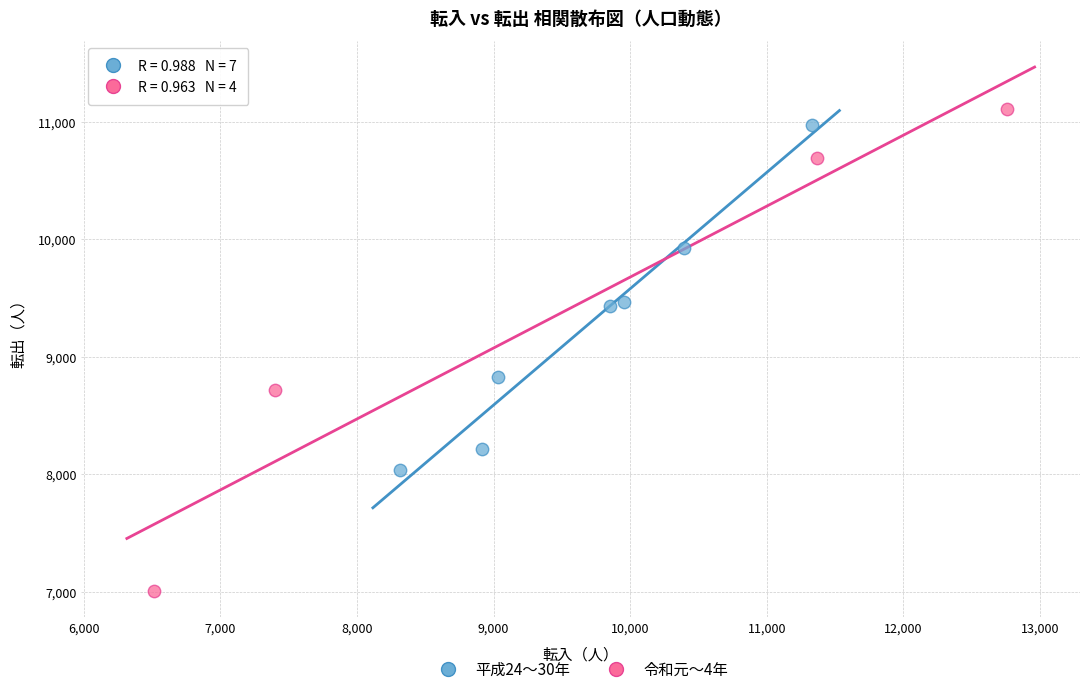

Which series has the largest Y range (max minus min)?

令和元〜4年